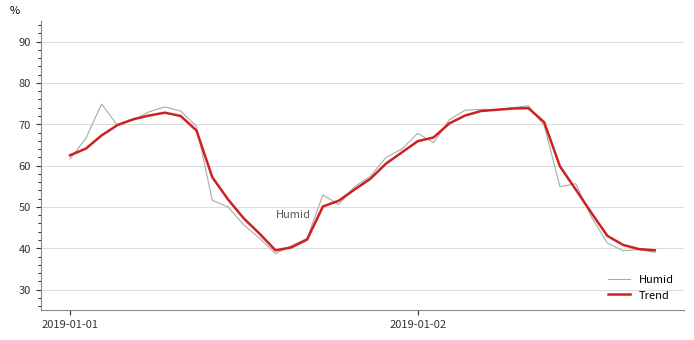

What is the smallest value displayed?

38.7